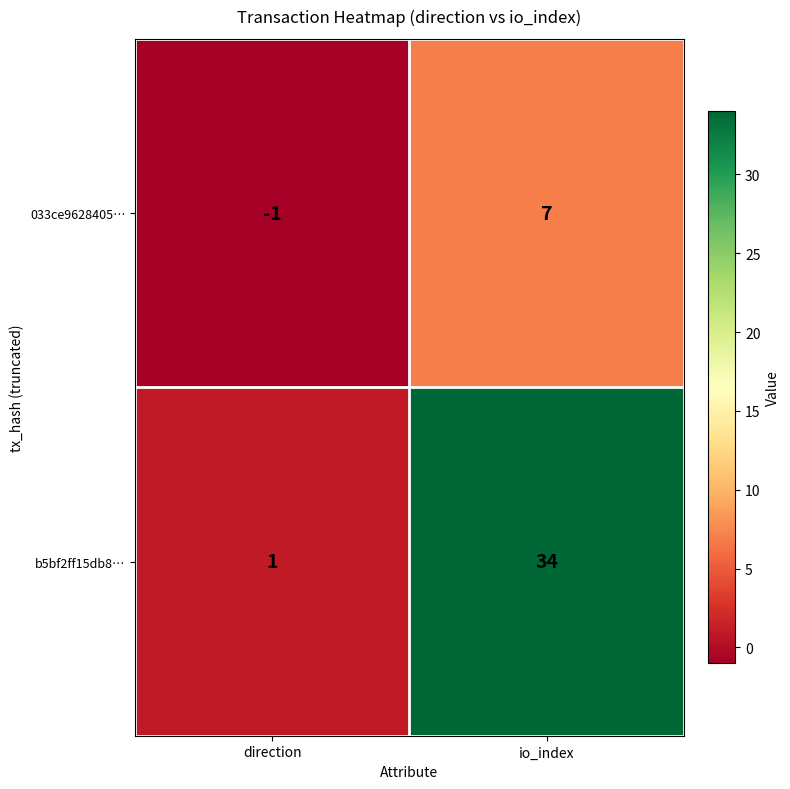

What is the sum of the 033ce9628405… values at io_index and direction?

6